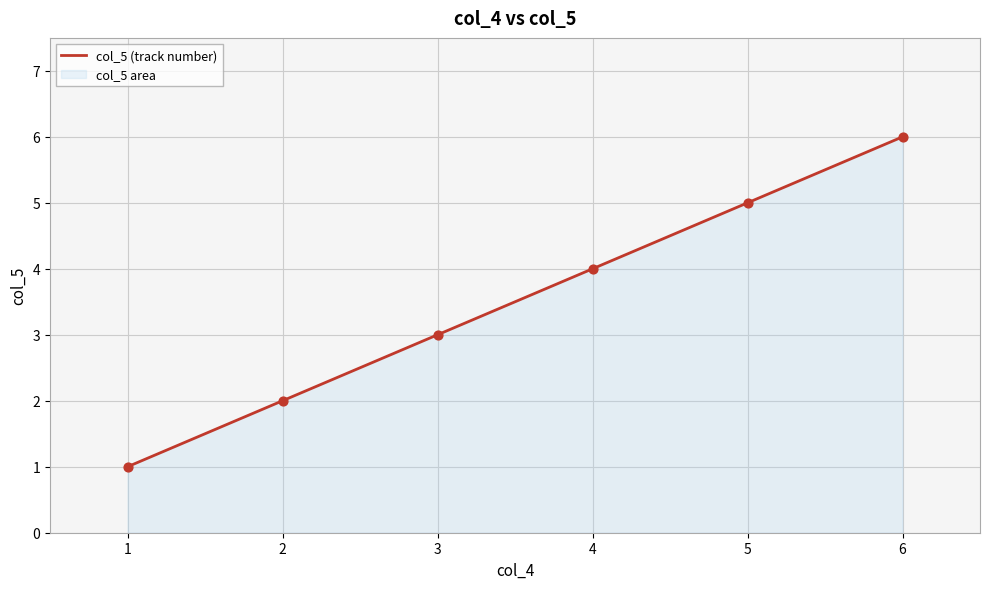

What is the ratio of the value at 2 to the value at 6?

0.3